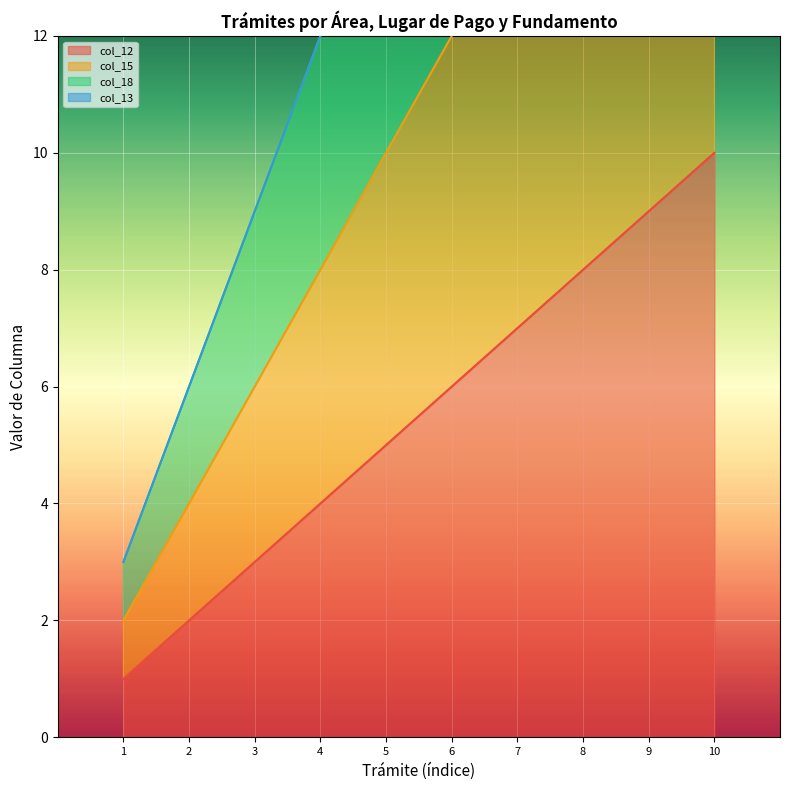

What is the minimum value shown in the chart?

1